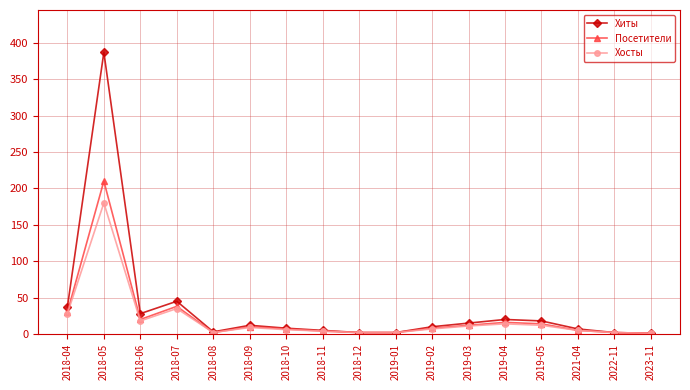

Rank the series by their maximum value, from highest to lowest.

Хиты, Посетители, Хосты